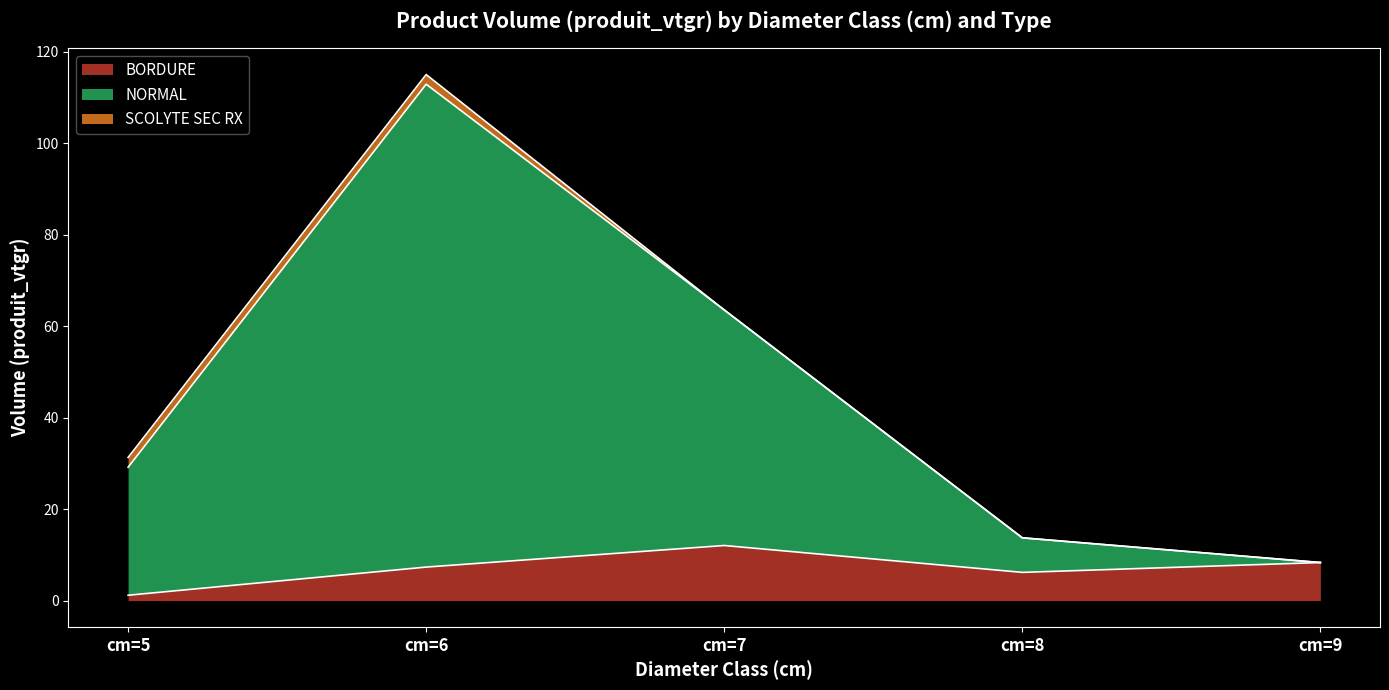

Where does the BORDURE series first go above 7?

cm=6